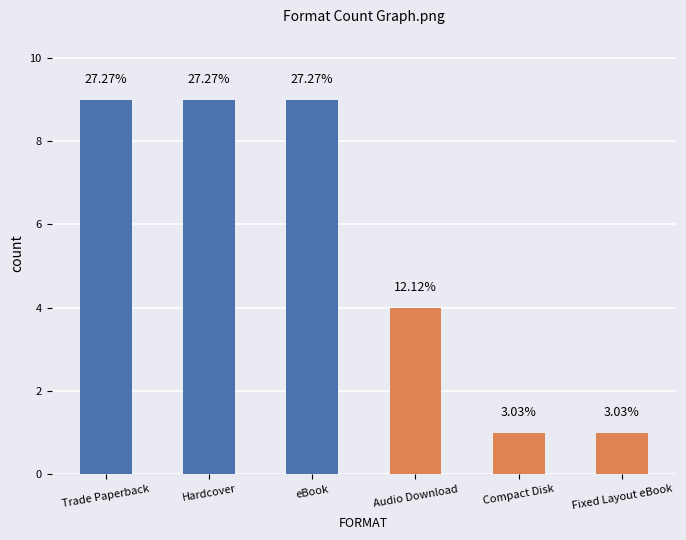

List the labels in order of value, largest first.

Trade Paperback, Hardcover, eBook, Audio Download, Compact Disk, Fixed Layout eBook